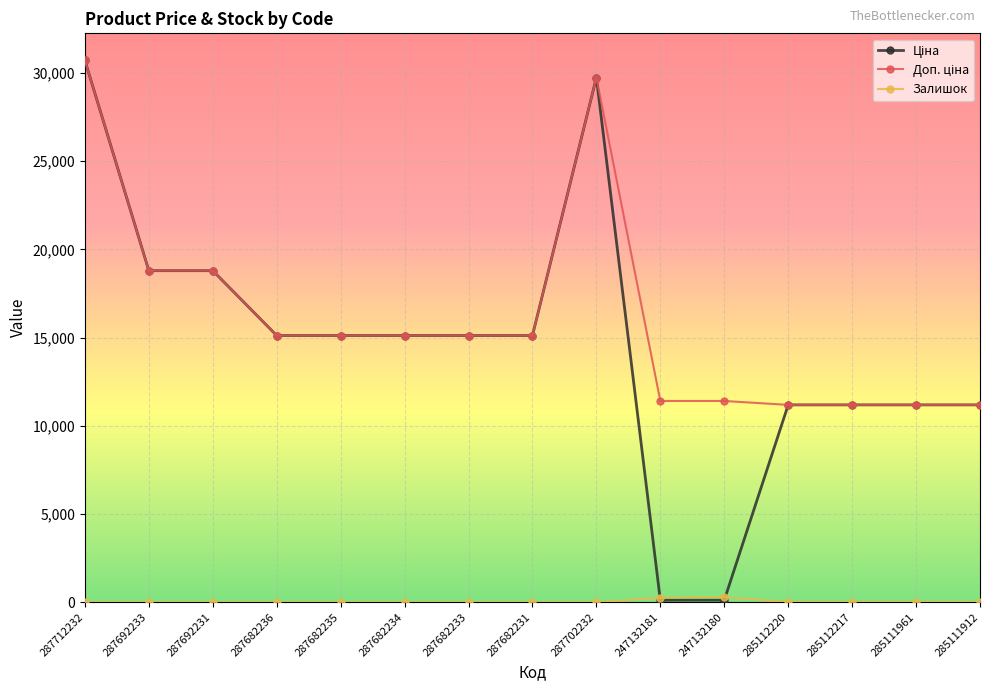

What is the label of the 13th point from the left?

285112217